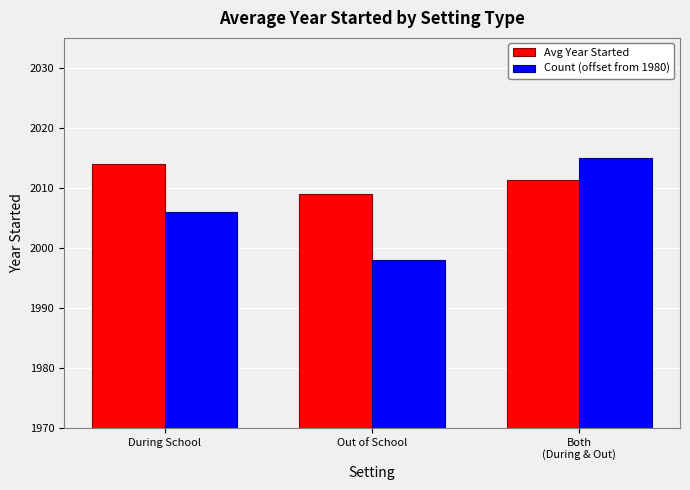

Reading left to right, transcribe all the data shown in this chart.

Avg Year Started: 2013.9	2008.9	2011.4
Count (offset from 1980): 2006.0	1998.0	2015.0